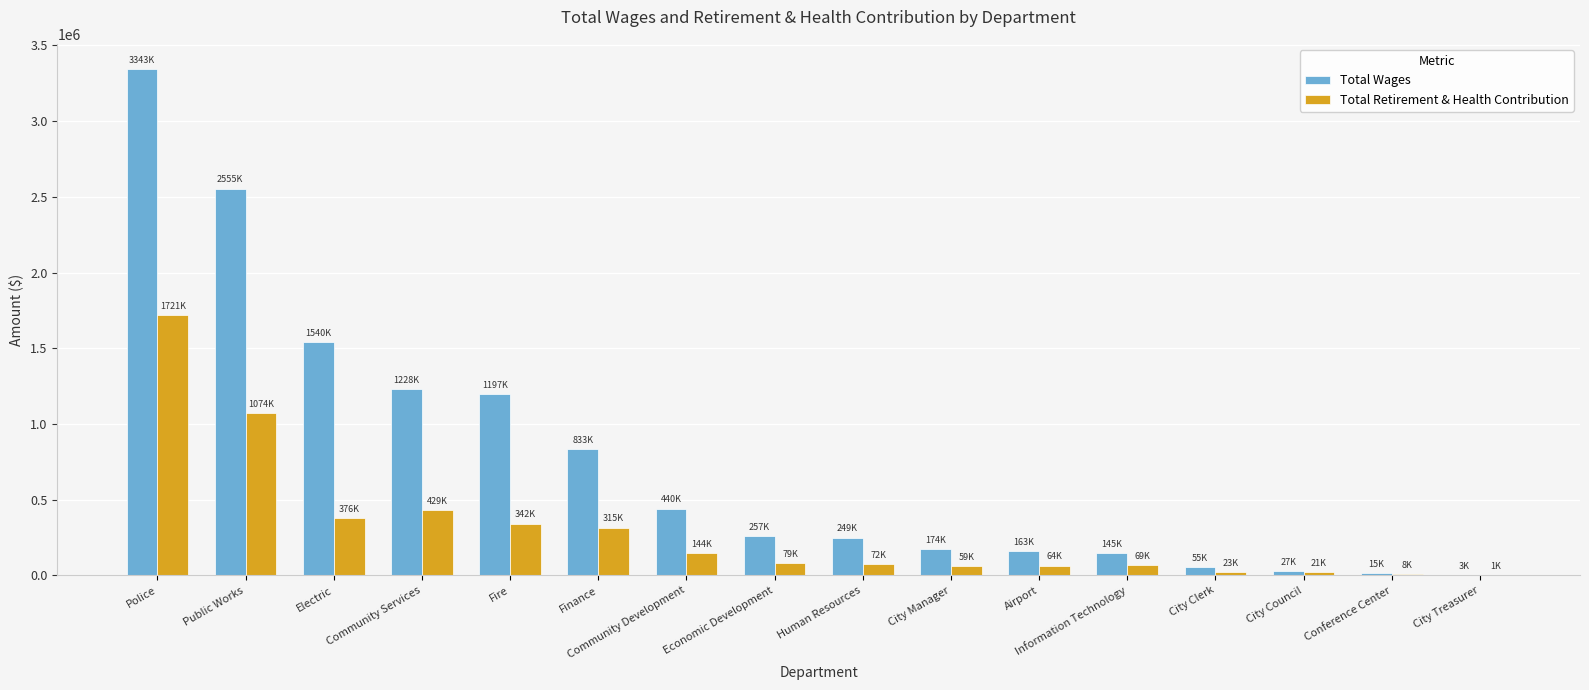

Which series has the largest range (max minus min)?

Total Wages